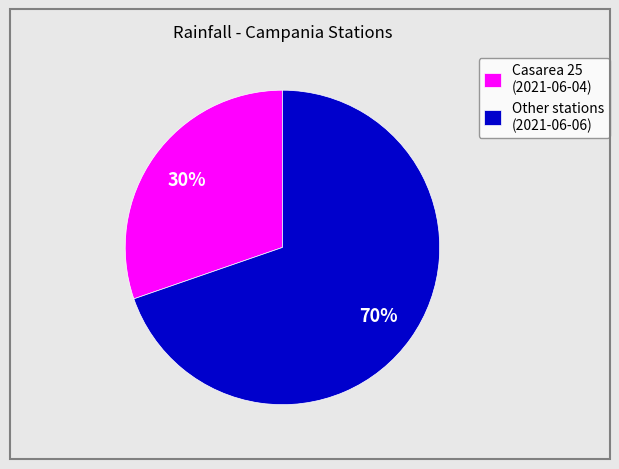

What is the majority slice?

Other stations (2021-06-06)